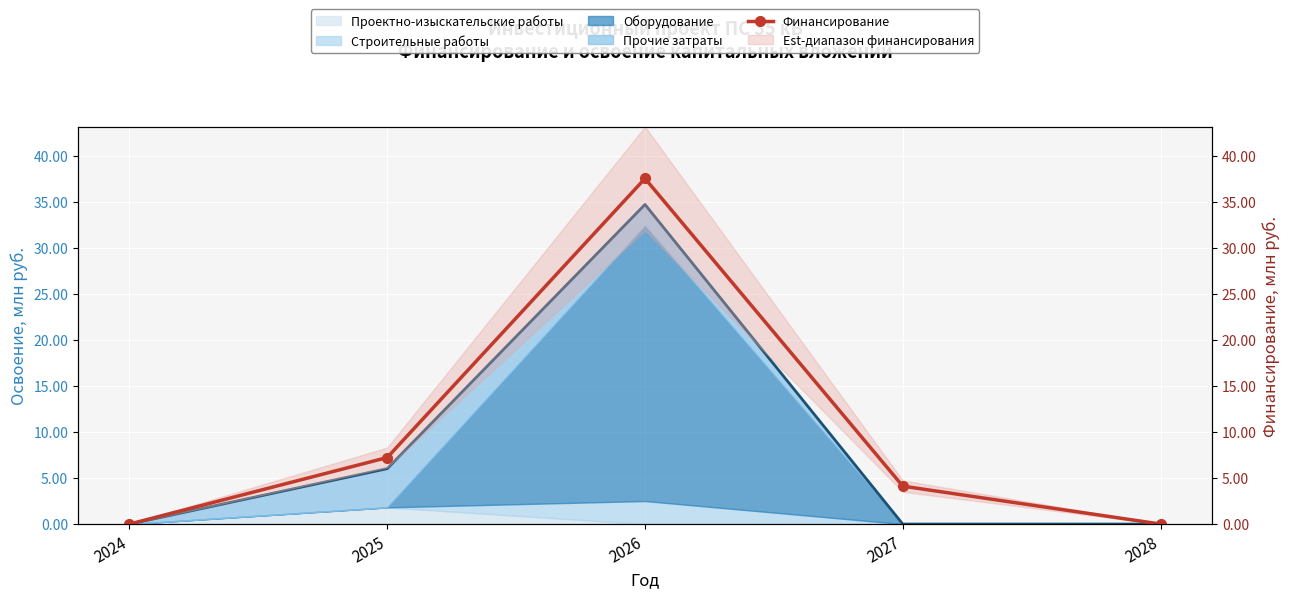

What is the sum of the values at 2024 and 2027?

4.1